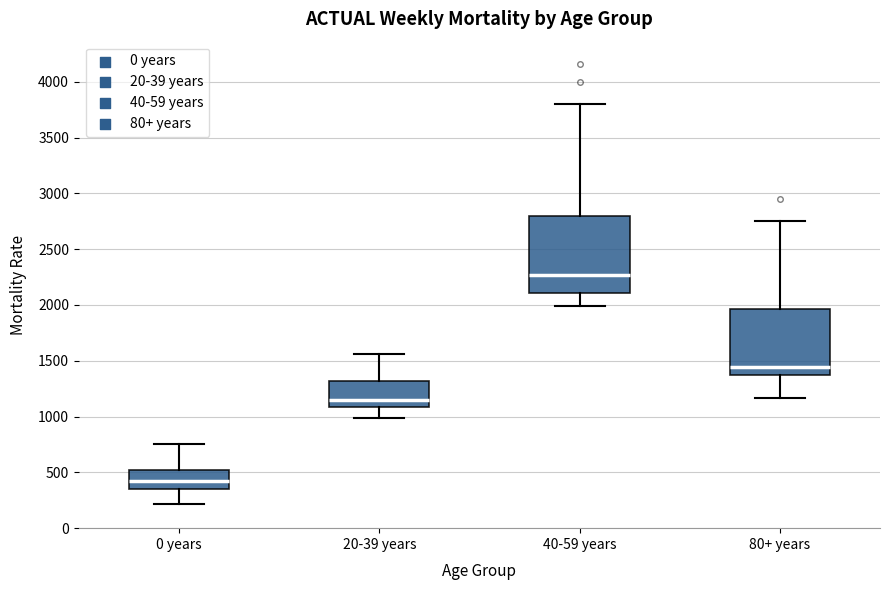

Reading left to right, read every box against the y-axis: the position of its median line, the range the box covers, and the ends of its whiskers. The values are not printed on the chart, so give them approximately, as read against the axis.

0 years: median 400, box 350 to 500, whiskers 200 to 750
20-39 years: median 1150, box 1100 to 1300, whiskers 1000 to 1550
40-59 years: median 2250, box 2100 to 2800, whiskers 2000 to 3800
80+ years: median 1450, box 1350 to 1950, whiskers 1150 to 2750